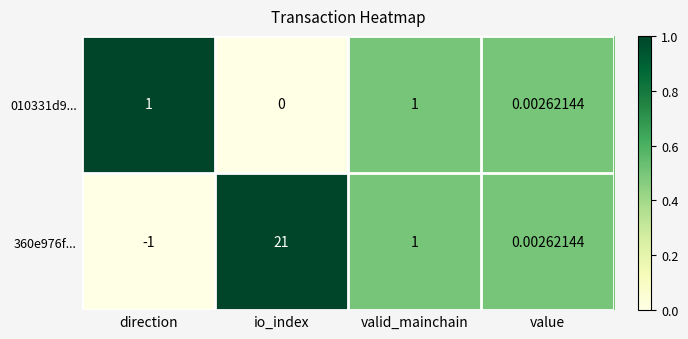

Rank the categories by 360e976f... value from highest to lowest.

io_index, valid_mainchain, value, direction